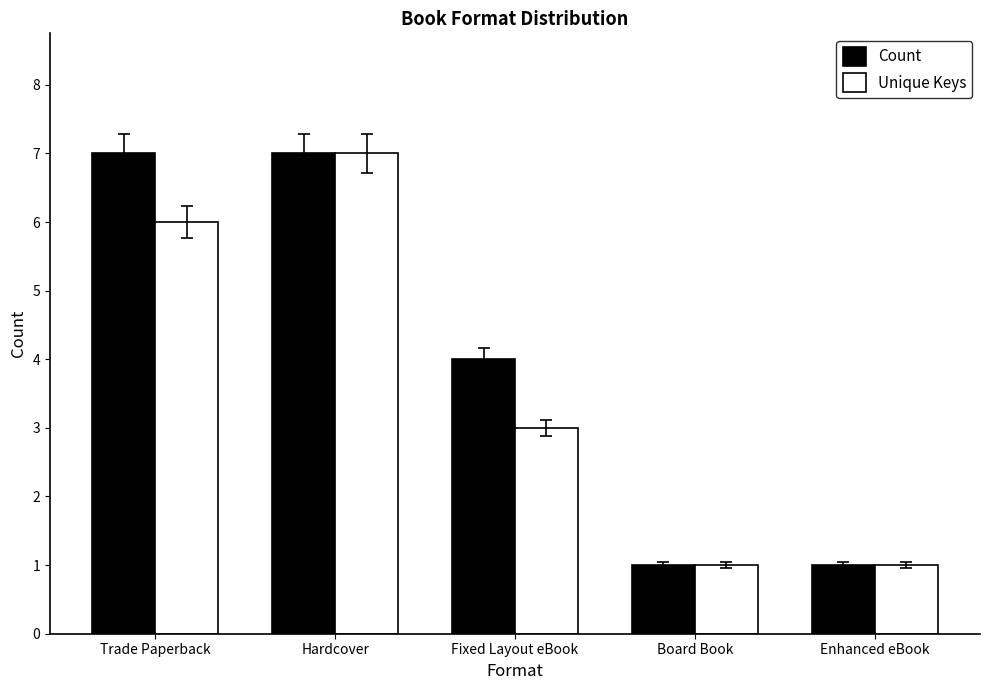

How many bars are there in total?

10